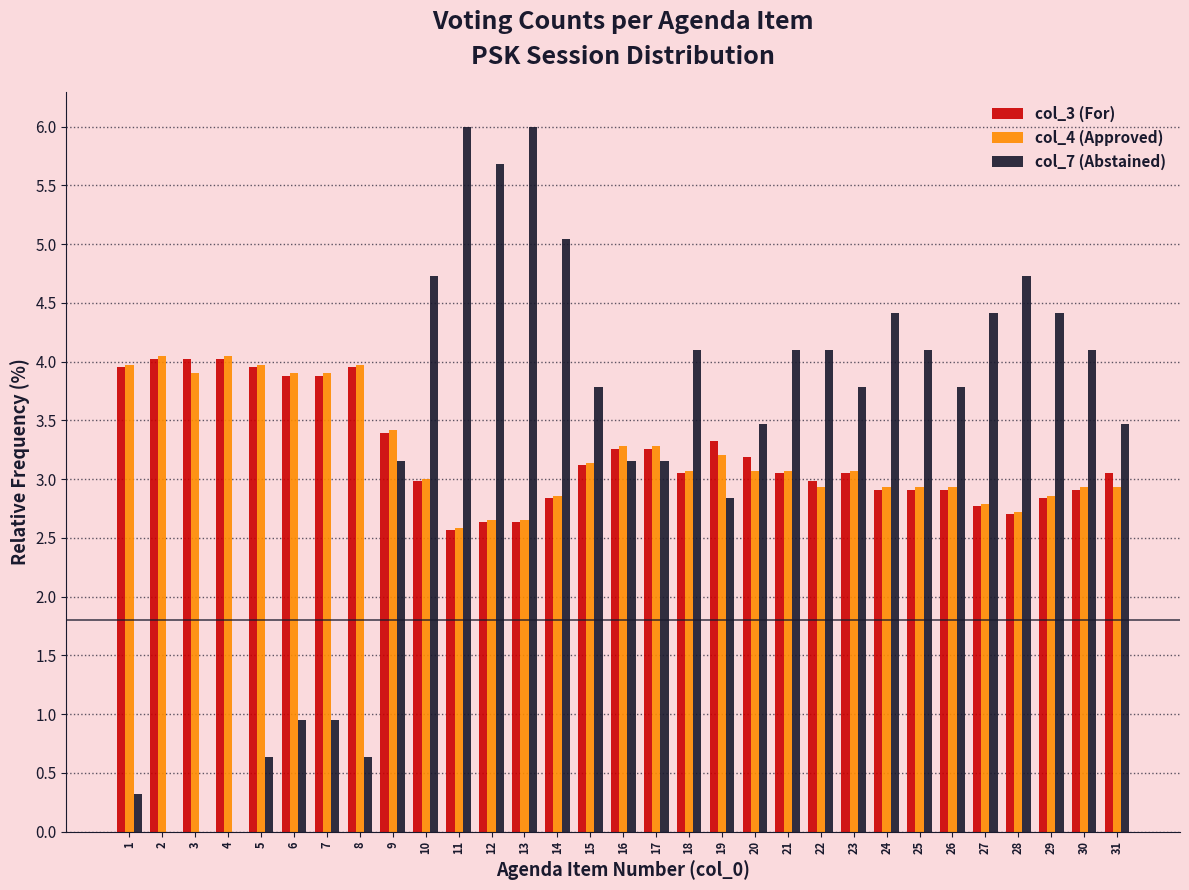

What is the total value across all series at 2?

8.1